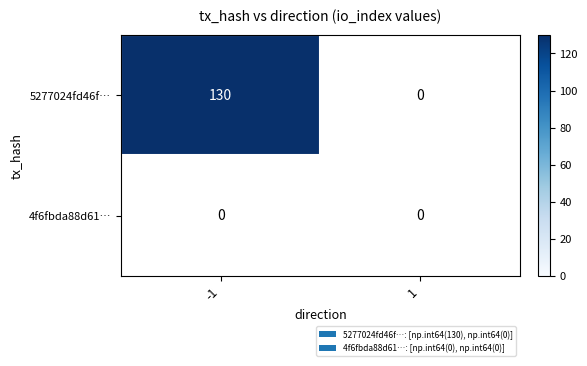

At which label does 4f6fbda88d61665a16cd4351074b146f913fcad reach its peak?

-1